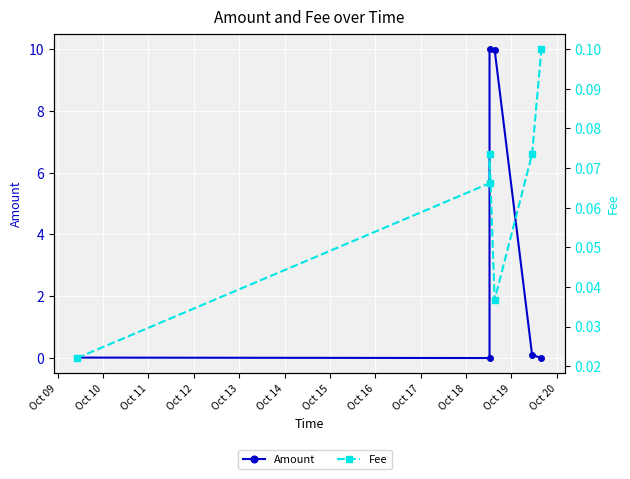

At which label is Fee closest to 0?

Oct 09